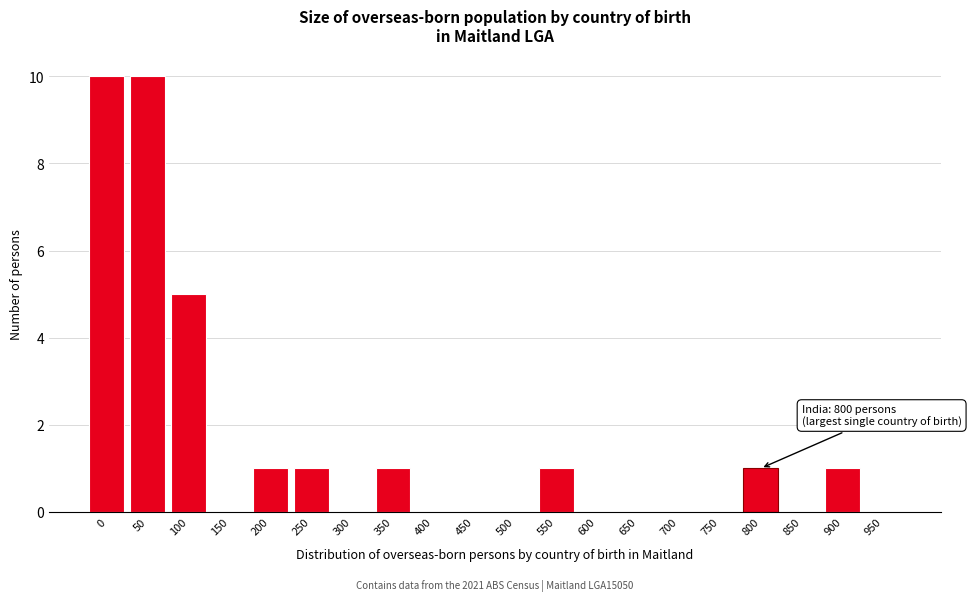

Reading left to right, what are all the values shown in this chart?

0=10	50=10	100=5	150=0	200=1	250=1	300=0	350=1	400=0	450=0	500=0	550=1	600=0	650=0	700=0	750=0	800=1	850=0	900=1	950=0